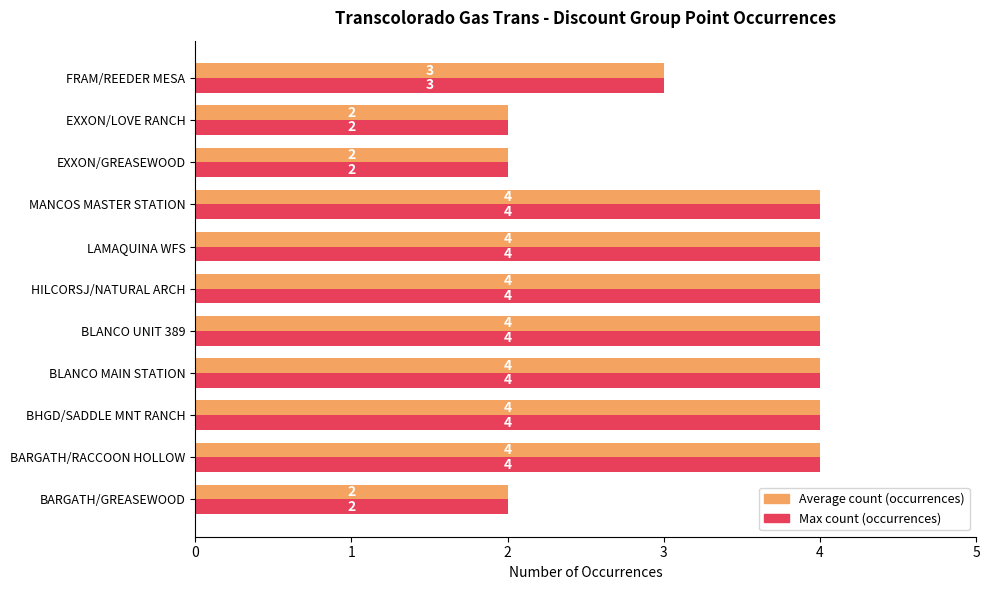

How many Max count (occurrences) values are between 2 and 4?

11